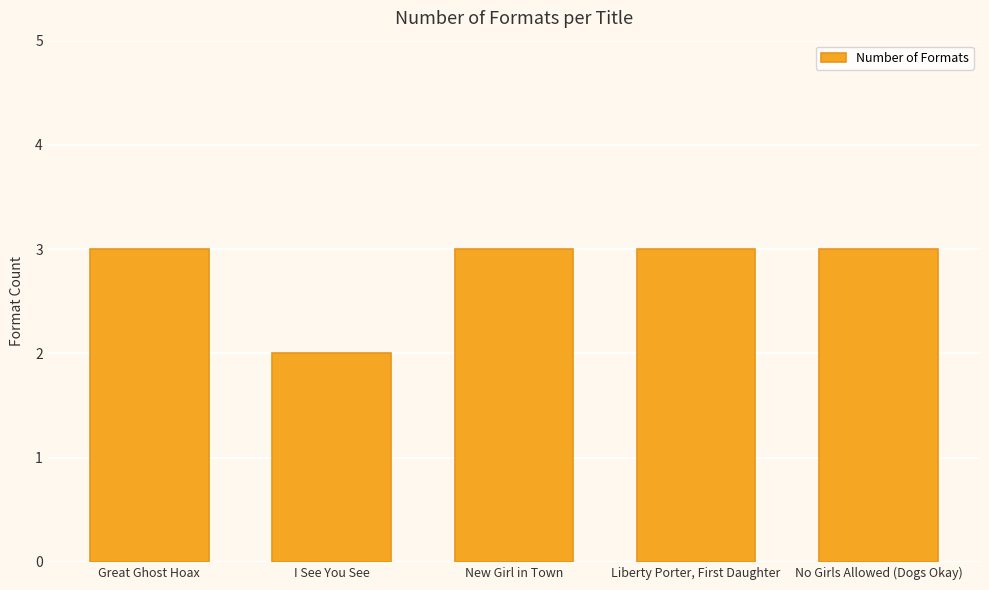

What value does the data have at Liberty Porter, First Daughter?

3